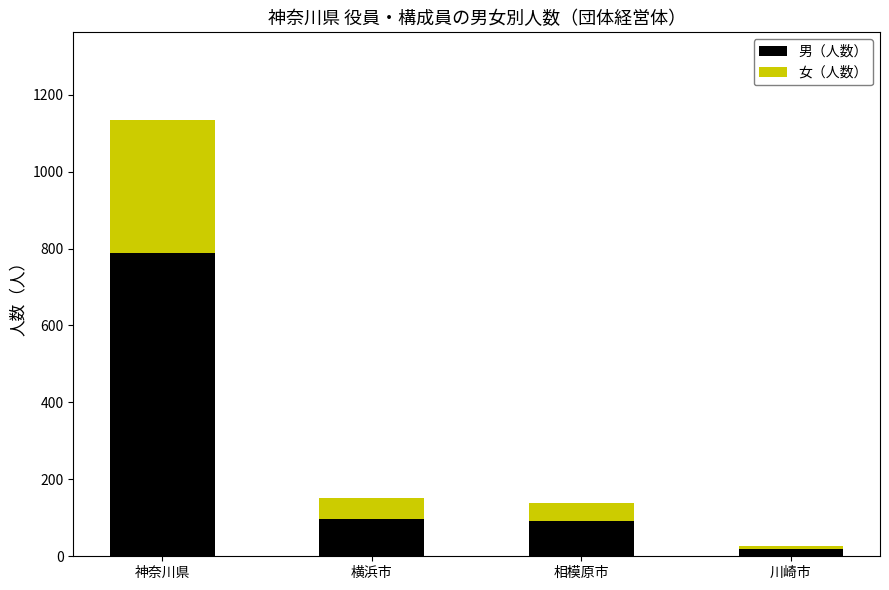

What is the maximum value for 男（人数）?

788